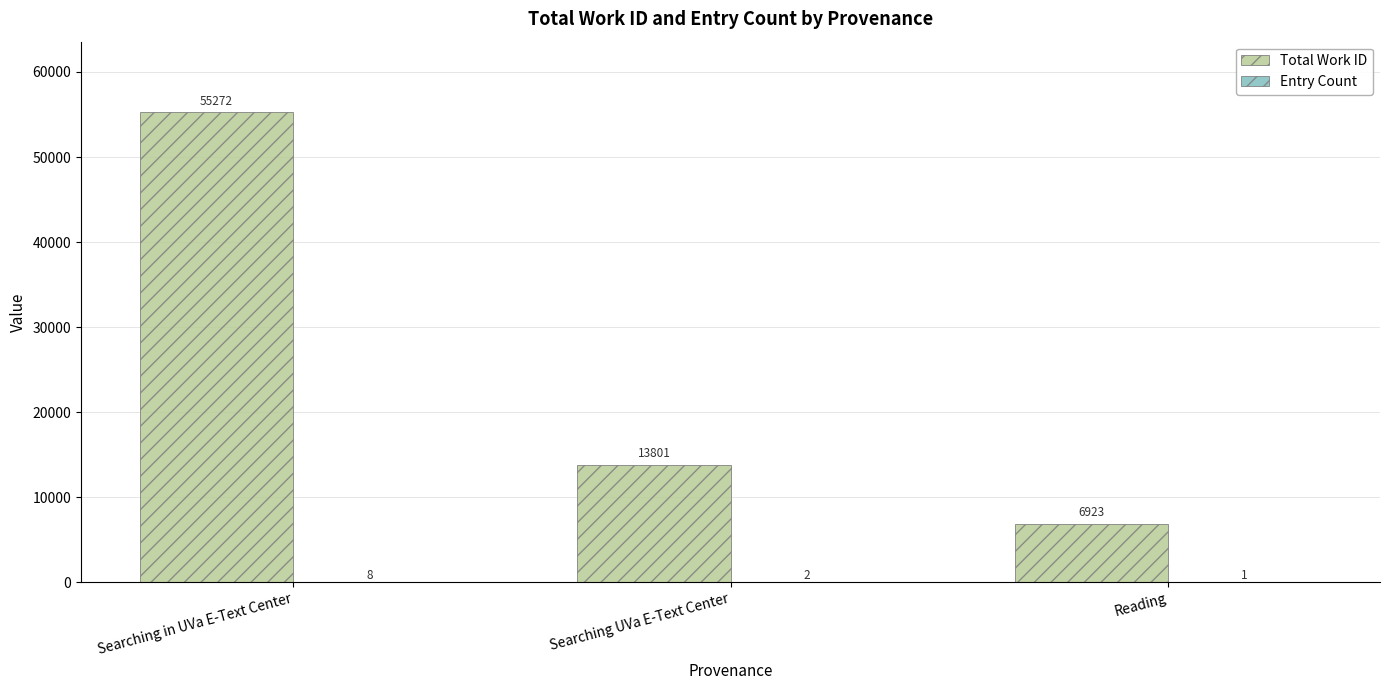

The Total Work ID series shows 13801 at Searching UVa E-Text Center. True or false?

True